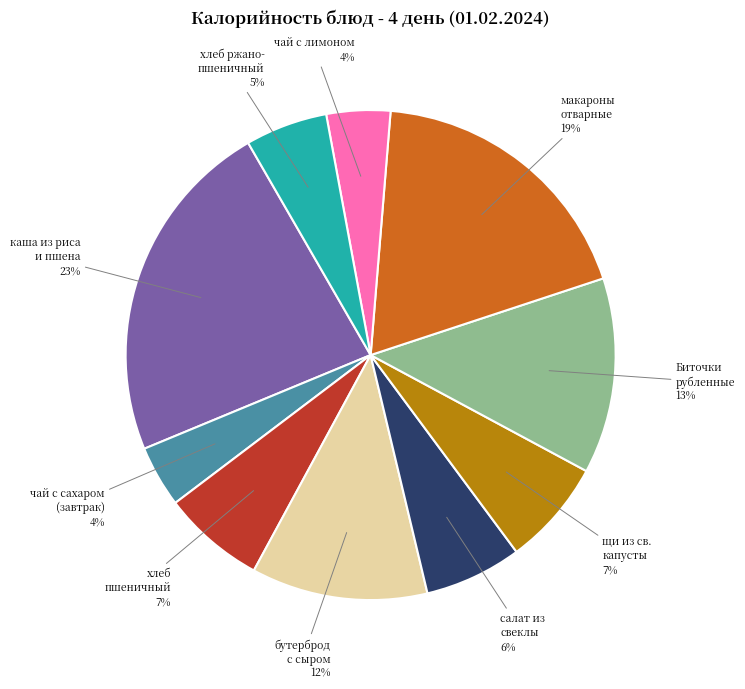

Between хлеб пшеничный and щи из св. капусты со сметаной, which is larger?

щи из св. капусты со сметаной